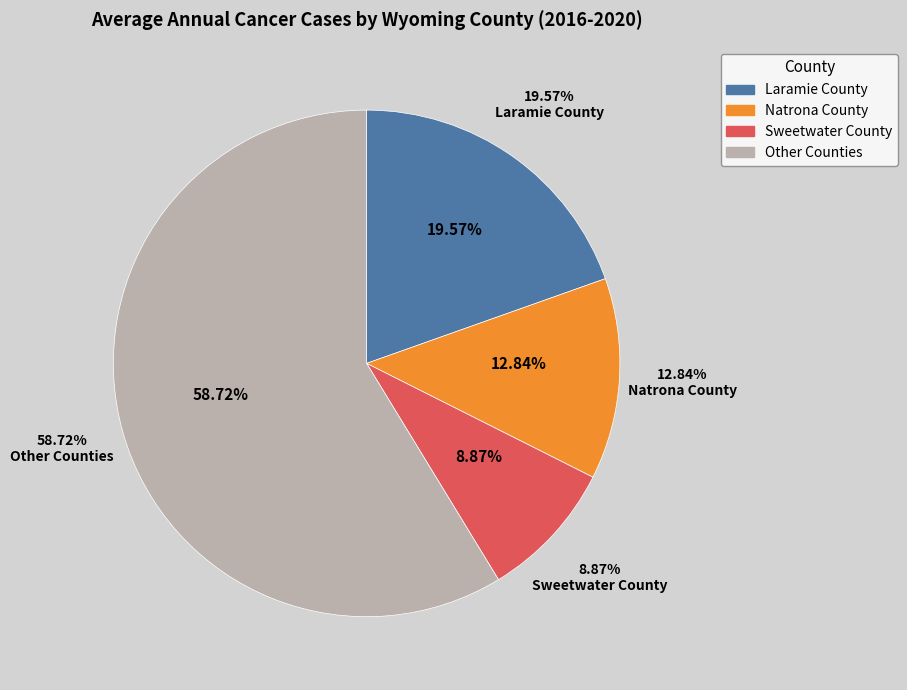

Do Fremont County and Sublette County together represent more than half of the pie?

No